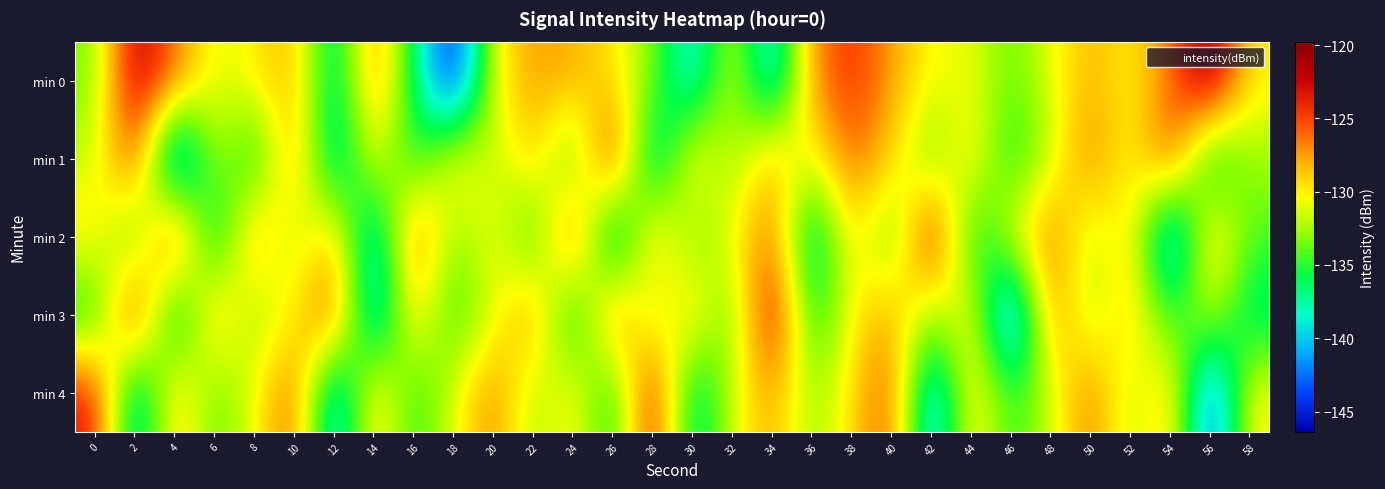

Reading left to right, what are all the values shown in this chart?

min 0: 0=-133.5	2=-121.3	4=-125.9	6=-131.4	8=-129.9	10=-127.8	12=-138.6	14=-126.2	16=-136.2	18=-146.4	20=-130.5	22=-127.4	24=-127.9	26=-129.7	28=-133.2	30=-140.1	32=-130.7	34=-141.2	36=-126.8	38=-124.3	40=-127.3	42=-130.7	44=-130.7	46=-134.1	48=-130.8	50=-128.0	52=-130.3	54=-126.4	56=-119.8	58=-130.1
min 1: 0=-131.9	2=-124.2	4=-144.9	6=-131.1	8=-137.3	10=-126.5	12=-139.8	14=-129.9	16=-136.3	18=-129.2	20=-132.5	22=-128.3	24=-135.7	26=-122.5	28=-140.1	30=-128.9	32=-133.5	34=-127.9	36=-131.2	38=-125.7	40=-129.0	42=-134.6	44=-128.9	46=-136.2	48=-131.8	50=-126.3	52=-130.9	54=-124.5	56=-138.0	58=-132.6
min 2: 0=-129.2	2=-135.7	4=-122.5	6=-138.9	8=-126.3	10=-132.9	12=-128.2	14=-140.7	16=-125.1	18=-133.6	20=-129.9	22=-136.3	24=-123.8	26=-141.2	28=-127.7	30=-134.1	32=-130.5	34=-125.9	36=-139.3	38=-128.8	40=-135.2	42=-121.7	44=-137.1	46=-130.6	48=-126.0	50=-132.5	52=-128.9	54=-143.3	56=-127.8	58=-134.2
min 3: 0=-136.7	2=-122.1	4=-139.6	6=-127.0	8=-133.5	10=-129.9	12=-124.3	14=-141.8	16=-128.2	18=-135.7	20=-131.1	22=-126.6	24=-138.0	26=-125.5	28=-132.9	30=-128.3	32=-134.8	34=-121.2	36=-136.7	38=-130.1	40=-127.6	42=-133.0	44=-129.5	46=-144.9	48=-126.3	50=-132.8	52=-128.2	54=-135.7	56=-131.1	58=-137.6
min 4: 0=-123.0	2=-140.5	4=-127.9	6=-134.3	8=-130.8	10=-125.2	12=-141.7	14=-128.1	16=-135.6	18=-131.0	20=-126.5	22=-132.9	24=-129.3	26=-136.8	28=-122.2	30=-138.7	32=-131.1	34=-127.6	36=-133.0	38=-129.5	40=-124.9	42=-142.3	44=-128.8	46=-135.2	48=-131.7	50=-126.1	52=-132.6	54=-128.0	56=-144.5	58=-129.9